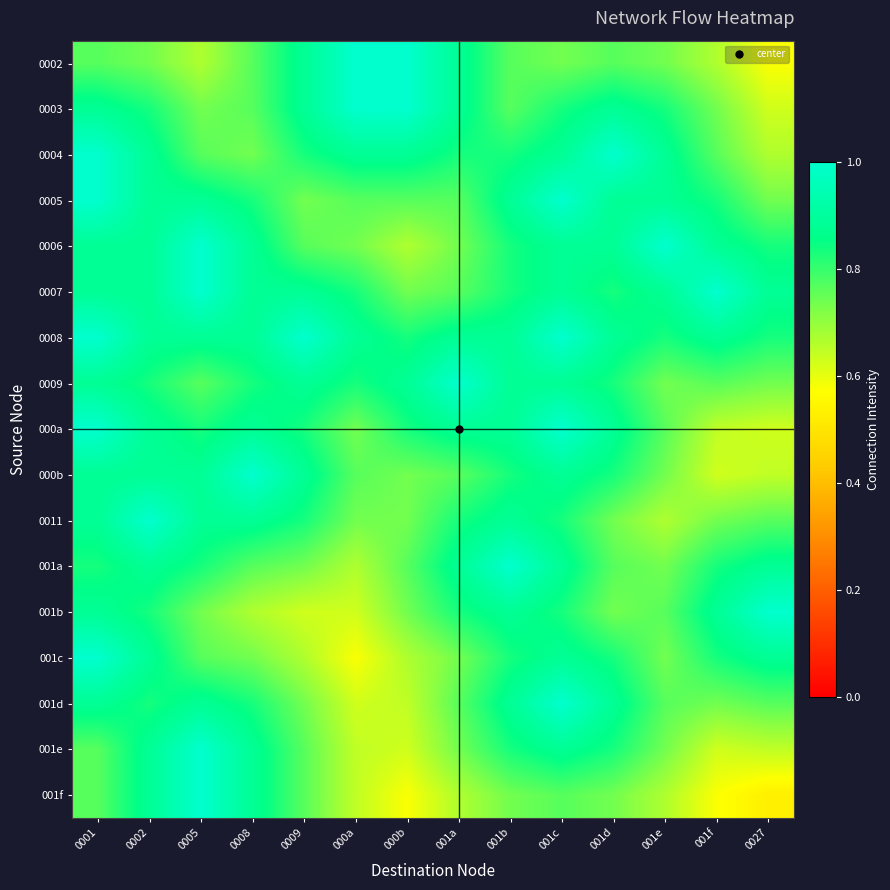

At which category is the sum across all series the highest?

0001